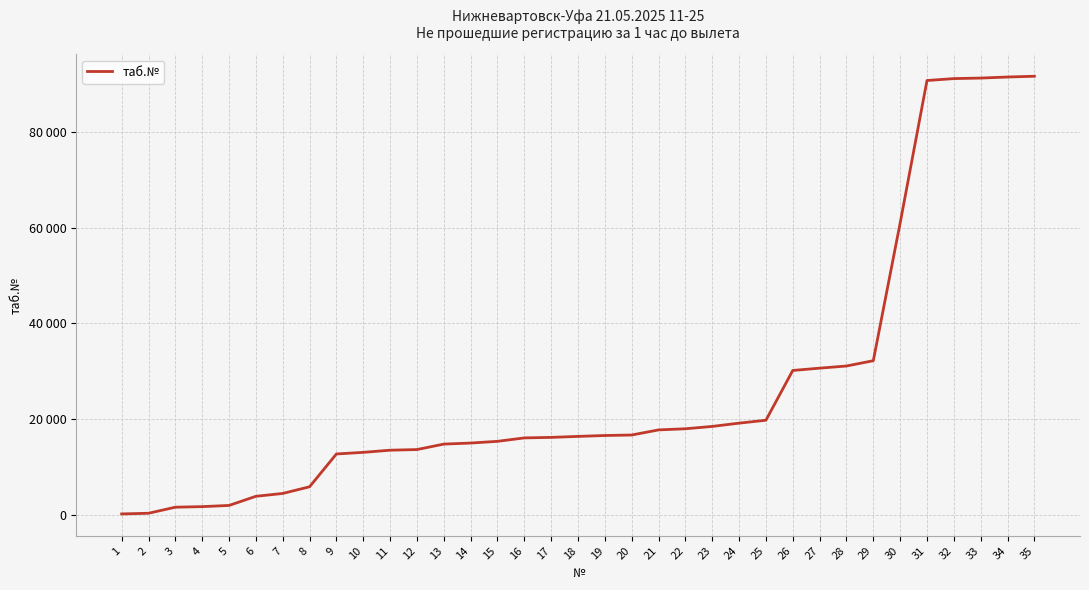

Does the chart have visible grid lines?

Yes